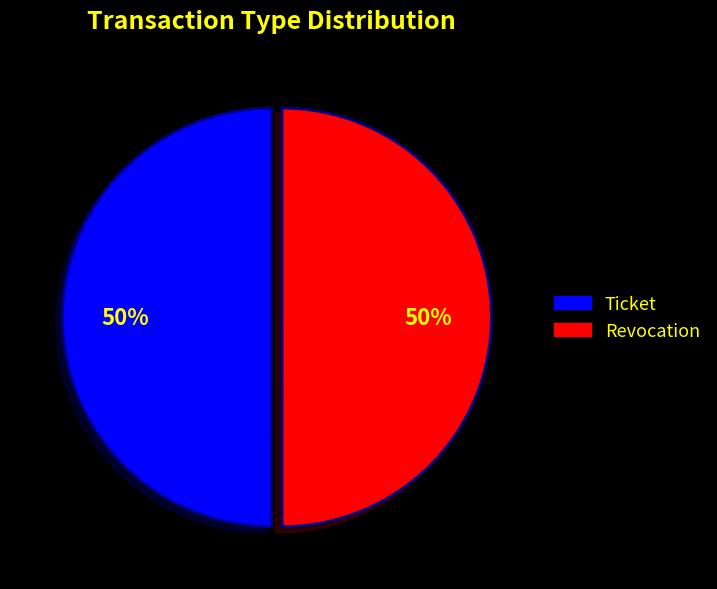

To the nearest percent, what portion does Revocation represent?

50%